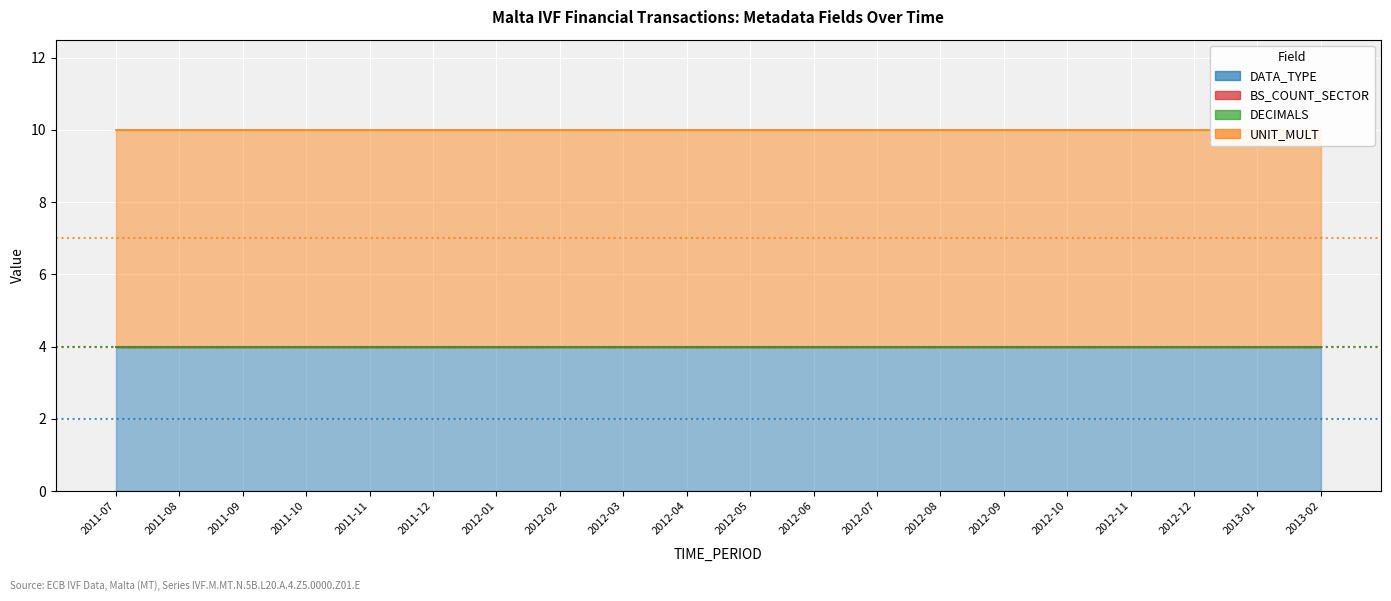

Rank the series at 2011-10 from highest to lowest value.

UNIT_MULT, DATA_TYPE, BS_COUNT_SECTOR, DECIMALS